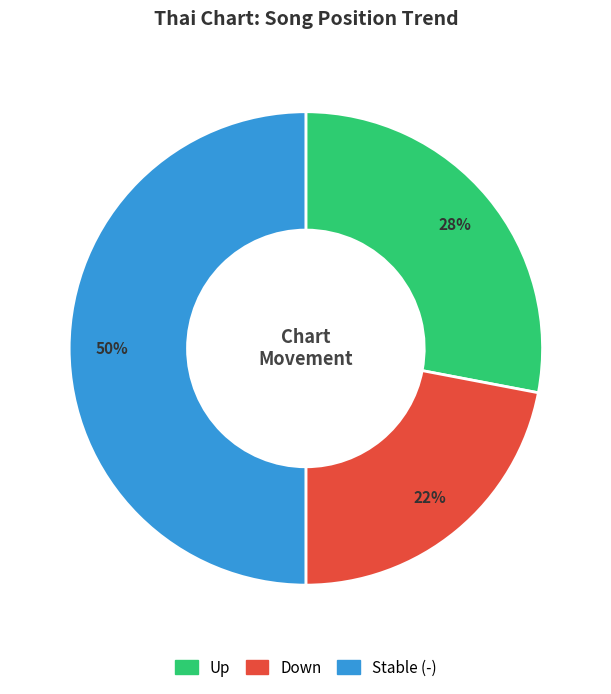

To the nearest percent, what is the difference between the largest and smallest slice percentages?

28%